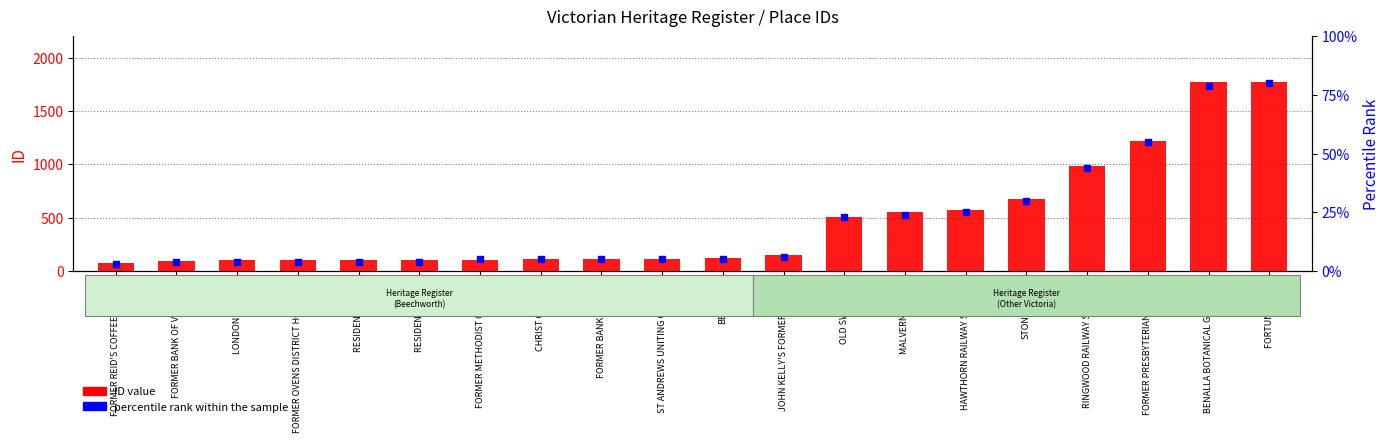

At which category is the sum across all series the highest?

FORTUNA VILLA